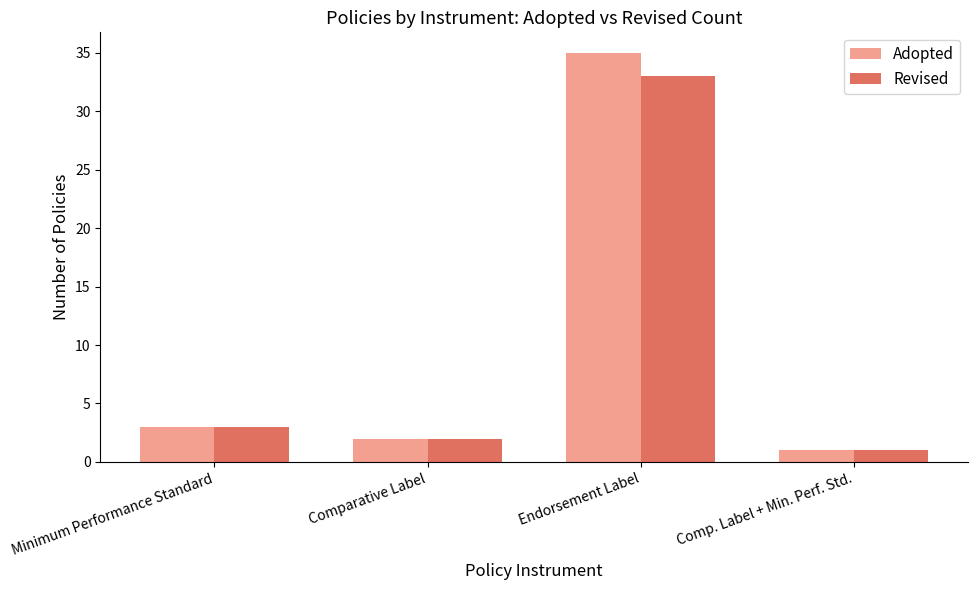

At Endorsement Label, list the series in order from smallest to largest.

Revised, Adopted